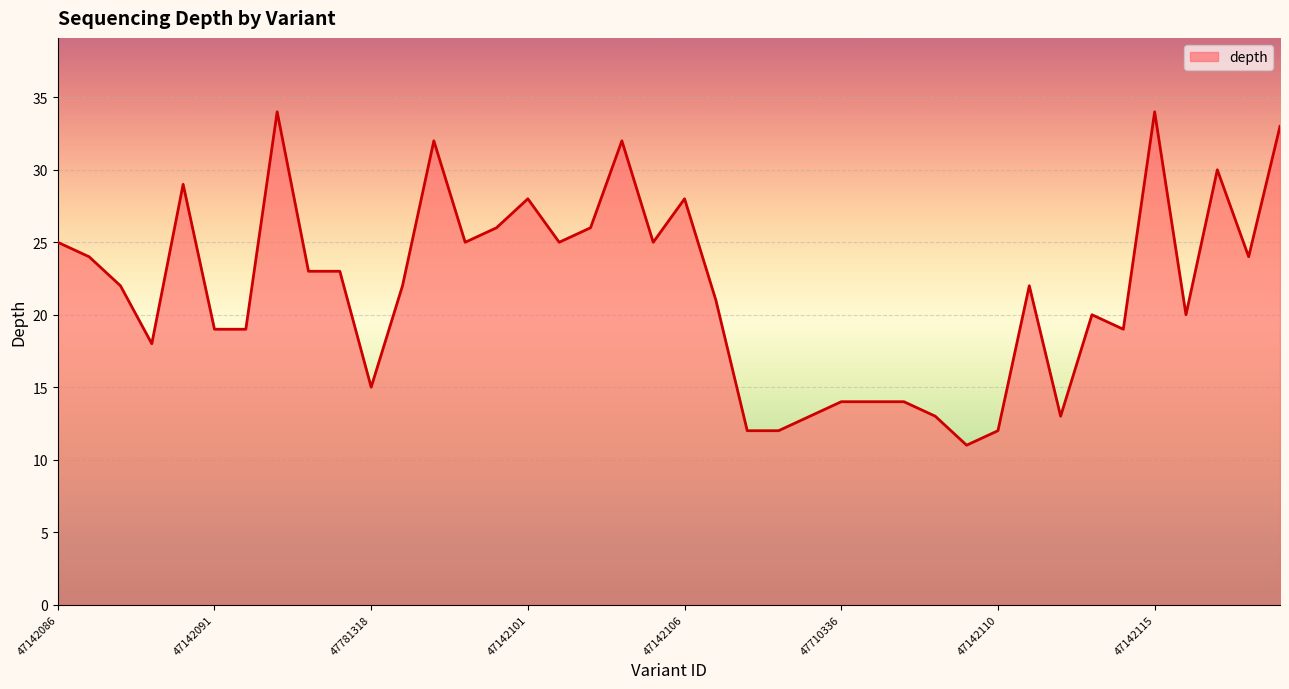

What is the sum of all values?

871